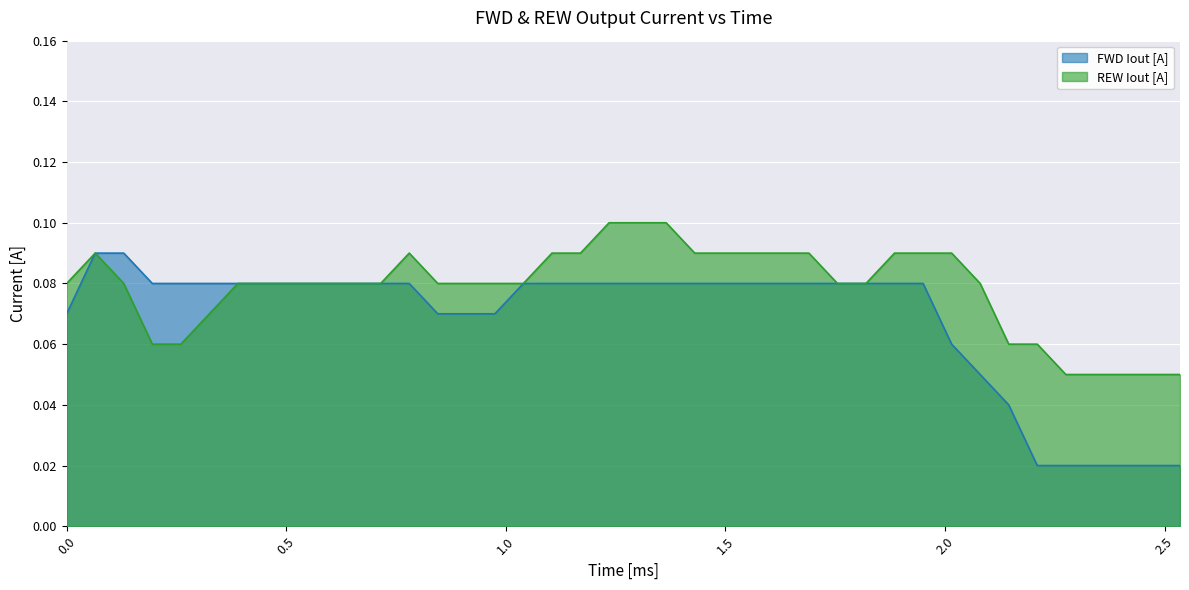

At which label does REW Iout [A] reach its peak?

1.235